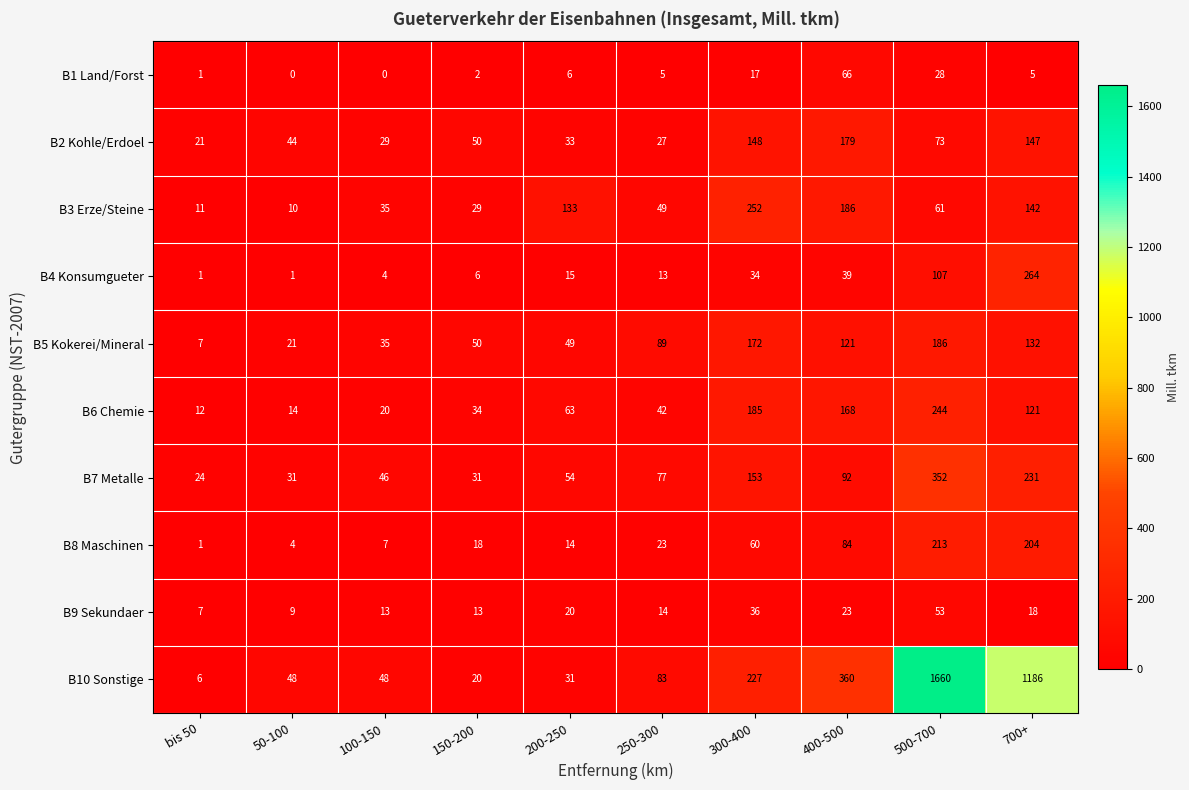

Between 200-250 and 300-400, which series saw the biggest shift?

B10 Sonstige